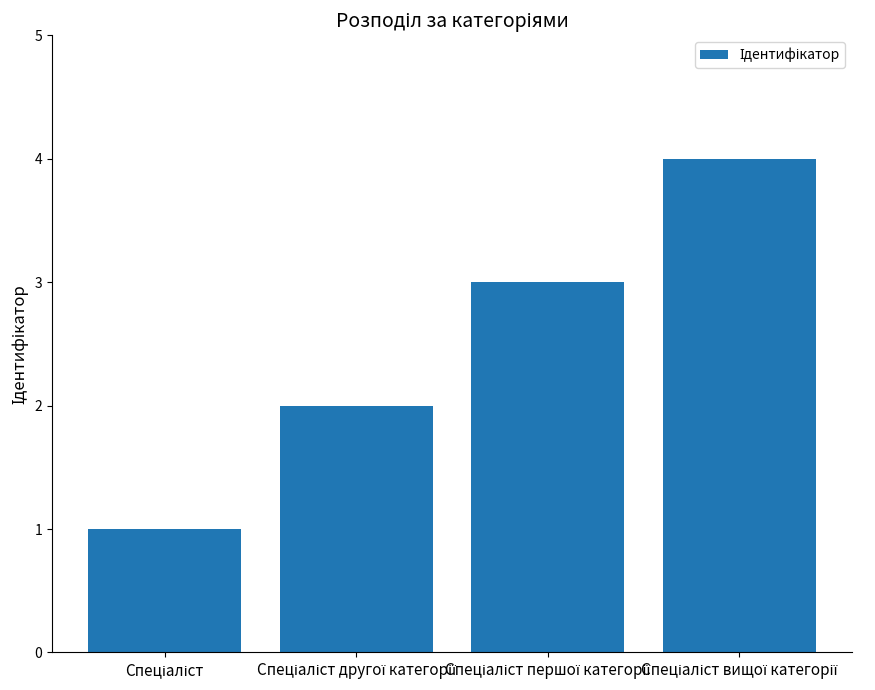

What is the difference between the maximum and minimum values?

3